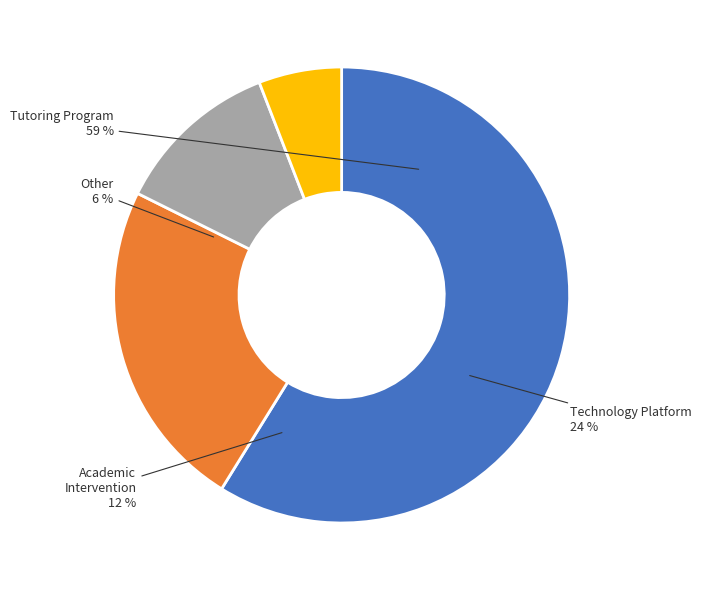

How much of the chart is everything except Other?

94.1%